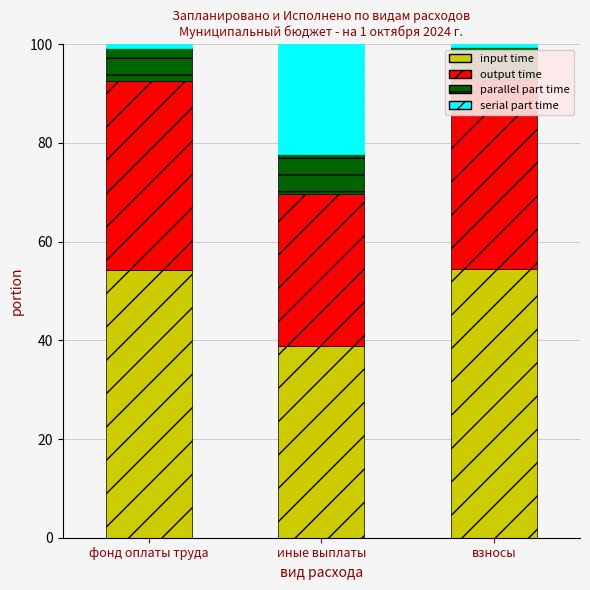

At which label does serial part time reach its peak?

иные выплаты